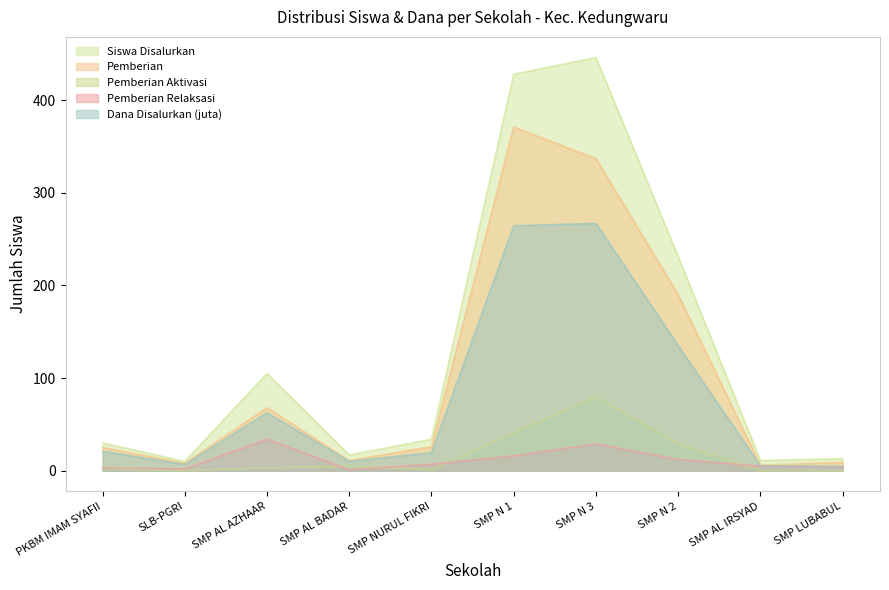

What is the spread (max minus min) of values at SMP N 1?

412.0